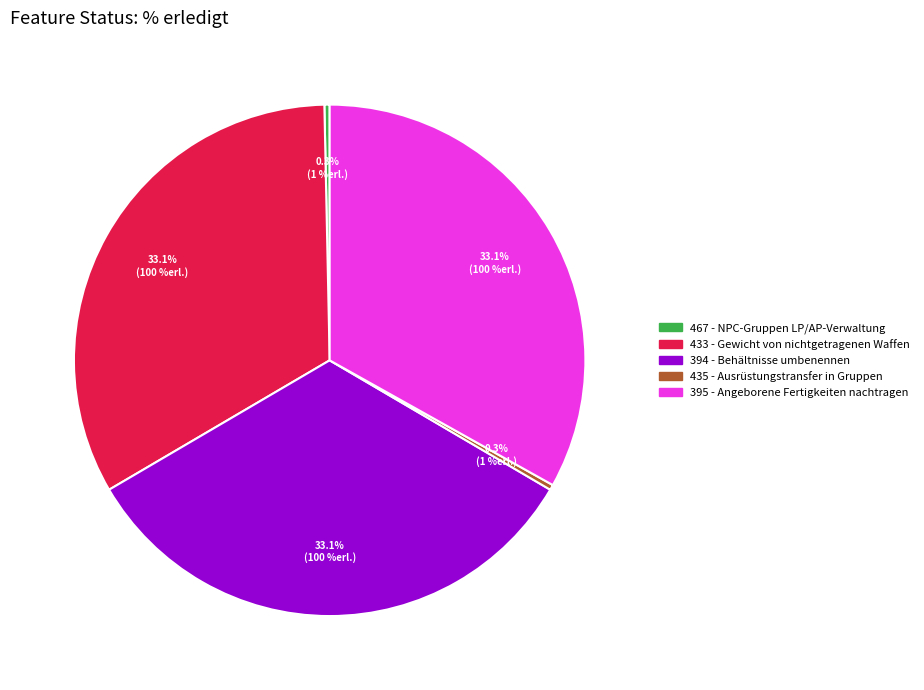

Is there a majority slice in this chart?

No